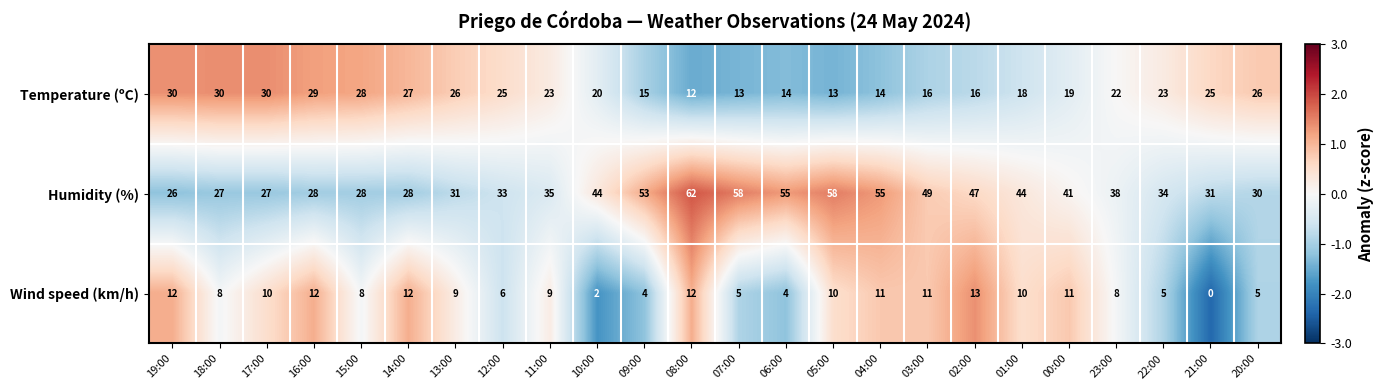

Where does the Wind speed (km/h) series first go above 9?

19:00